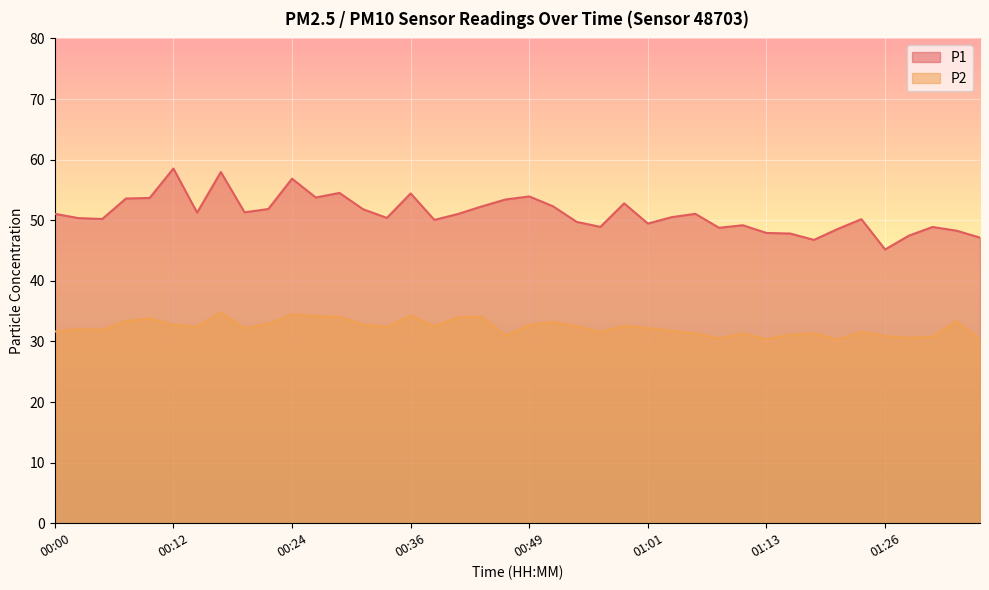

What is the difference between the P1 values at 00:10 and 01:08?

4.9